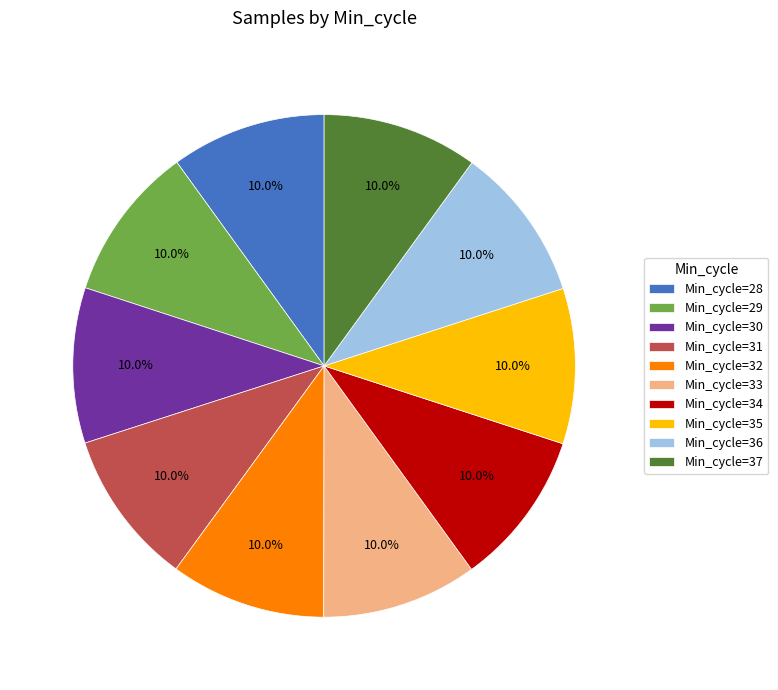

What is the ratio of the value at Min_cycle=37 to the value at Min_cycle=33?

1.0